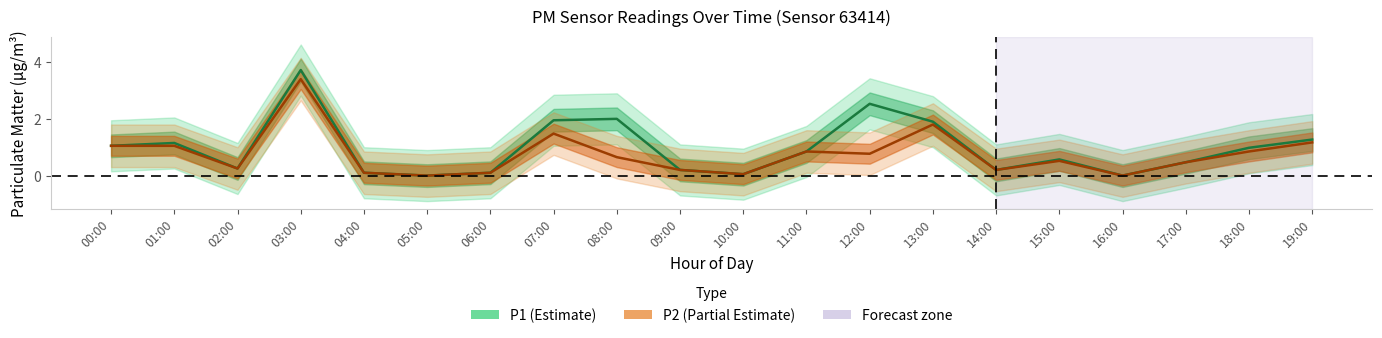

How many lines are shown in the chart?

2